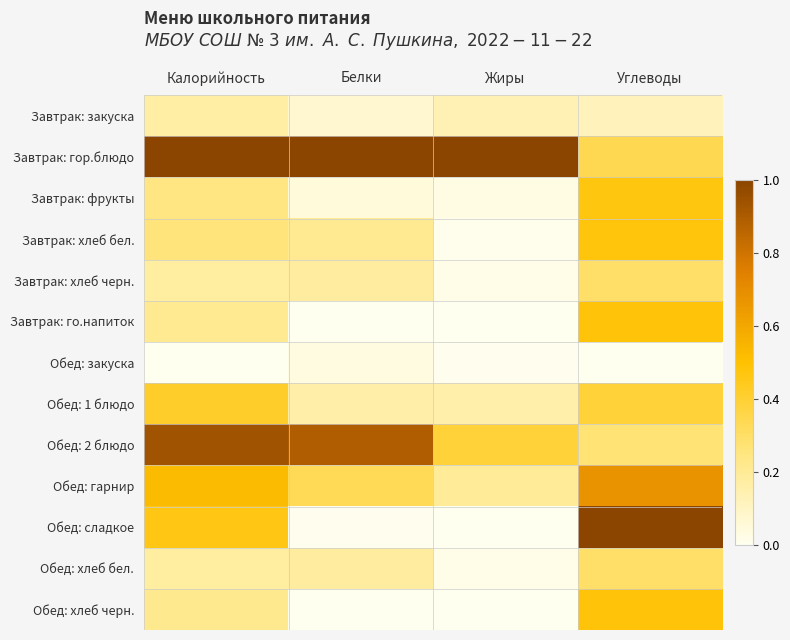

Reading left to right, what are all the values shown in this chart?

Завтрак: закуска: Калорийность=0.2	Белки=0.1	Жиры=0.1	Углеводы=0.1
Завтрак: гор.блюдо: Калорийность=1.0	Белки=1.0	Жиры=1.0	Углеводы=0.3
Завтрак: фрукты: Калорийность=0.2	Белки=0.0	Жиры=0.0	Углеводы=0.5
Завтрак: хлеб бел.: Калорийность=0.3	Белки=0.2	Жиры=0.0	Углеводы=0.5
Завтрак: хлеб черн.: Калорийность=0.2	Белки=0.2	Жиры=0.0	Углеводы=0.3
Завтрак: го.напиток: Калорийность=0.2	Белки=0.0	Жиры=0.0	Углеводы=0.5
Обед: закуска: Калорийность=0.0	Белки=0.0	Жиры=0.0	Углеводы=0.0
Обед: 1 блюдо: Калорийность=0.4	Белки=0.2	Жиры=0.2	Углеводы=0.4
Обед: 2 блюдо: Калорийность=0.9	Белки=0.9	Жиры=0.4	Углеводы=0.3
Обед: гарнир: Калорийность=0.5	Белки=0.3	Жиры=0.2	Углеводы=0.7
Обед: сладкое: Калорийность=0.5	Белки=0.0	Жиры=0.0	Углеводы=1.0
Обед: хлеб бел.: Калорийность=0.2	Белки=0.2	Жиры=0.0	Углеводы=0.3
Обед: хлеб черн.: Калорийность=0.2	Белки=0.0	Жиры=0.0	Углеводы=0.5